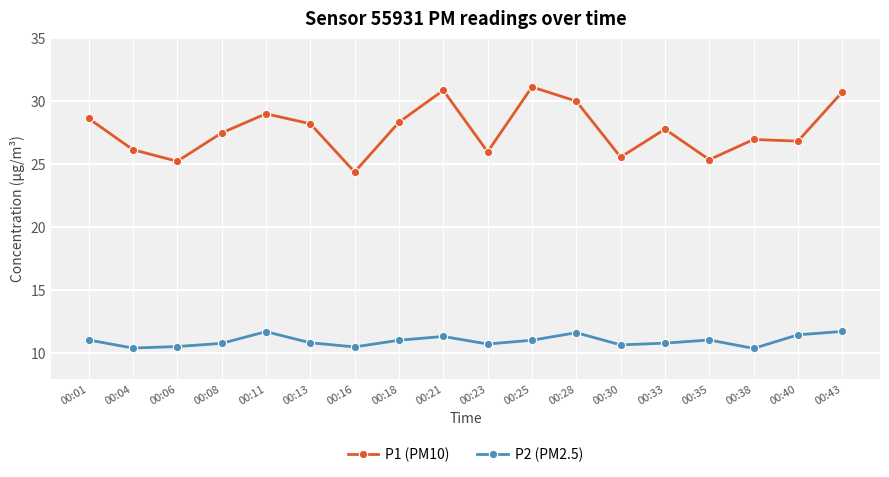

What is the minimum value shown in the chart?

10.4